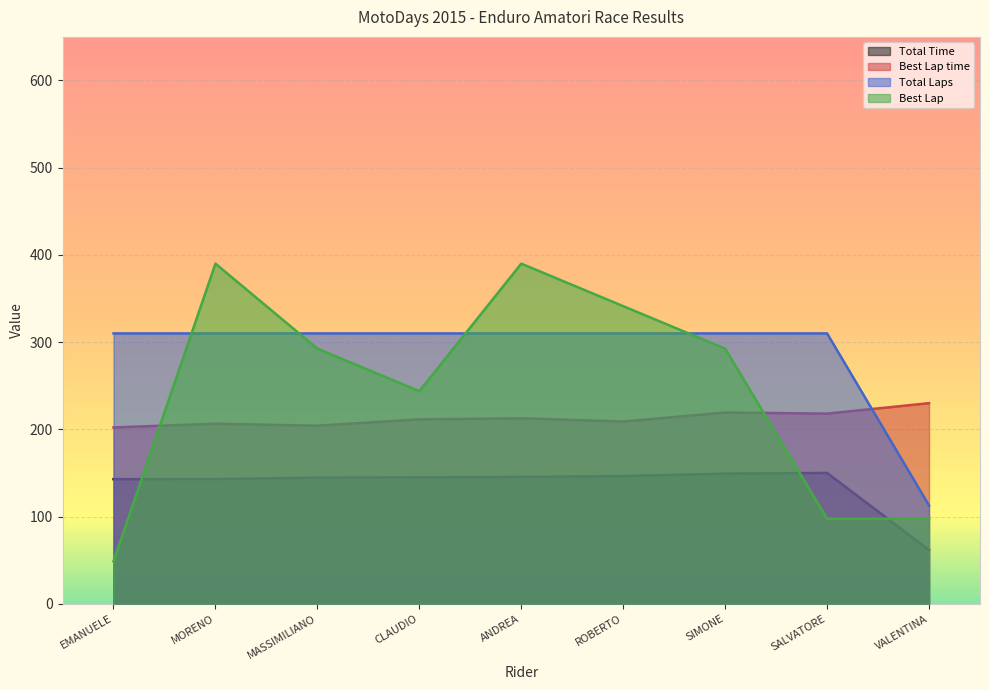

Is it true that Best Lap time equals 299.7 at EMANUELE?

False